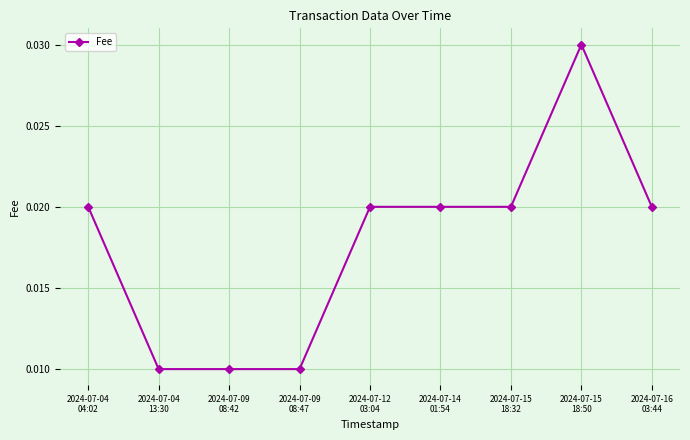

Count the values in the range 0 to 1.

9